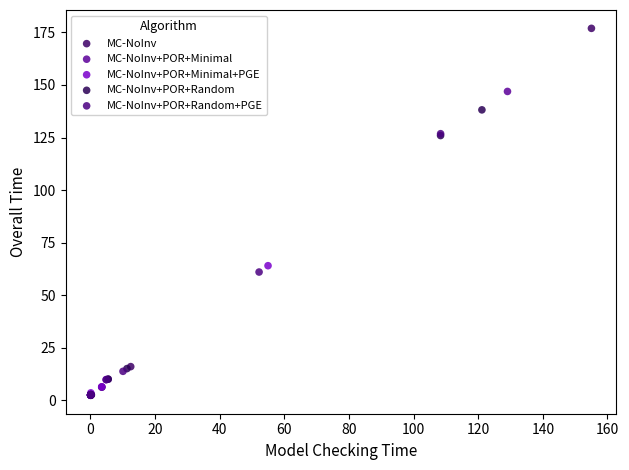

Which series has the widest spread of Y values?

MC-NoInv